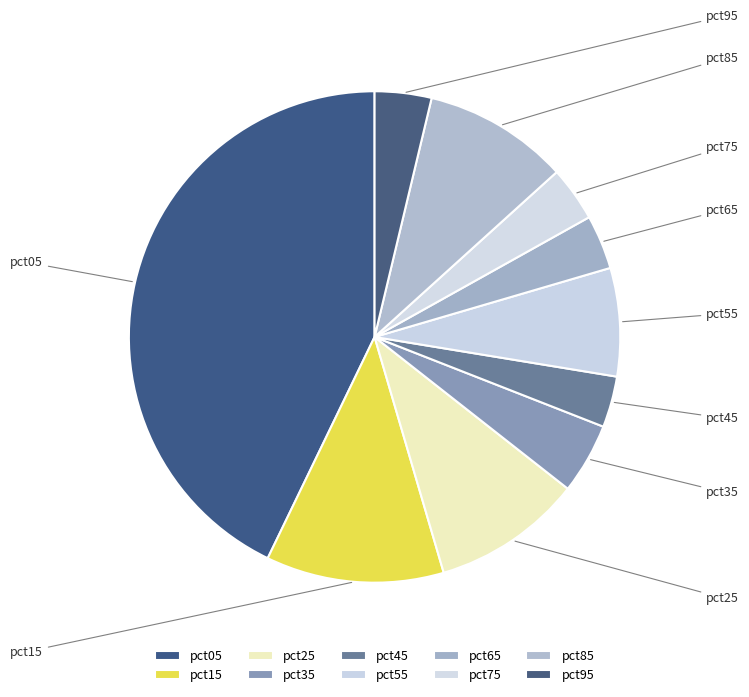

Count the number of slices in the pie.

10